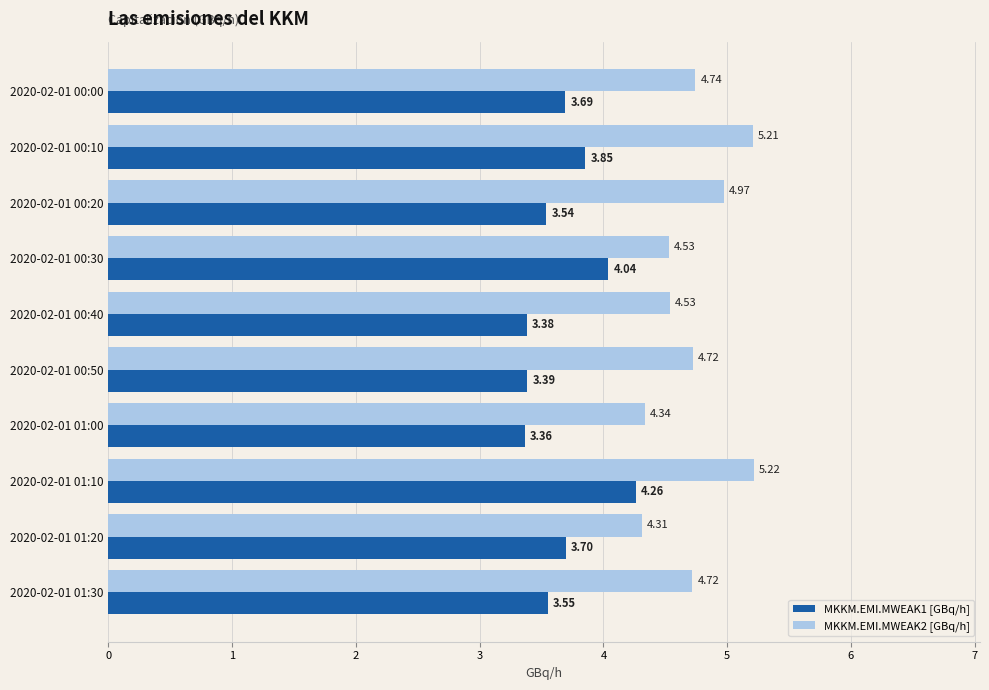

Which series has the widest spread of values?

MKKM.EMI.MWEAK2 [GBq/h]